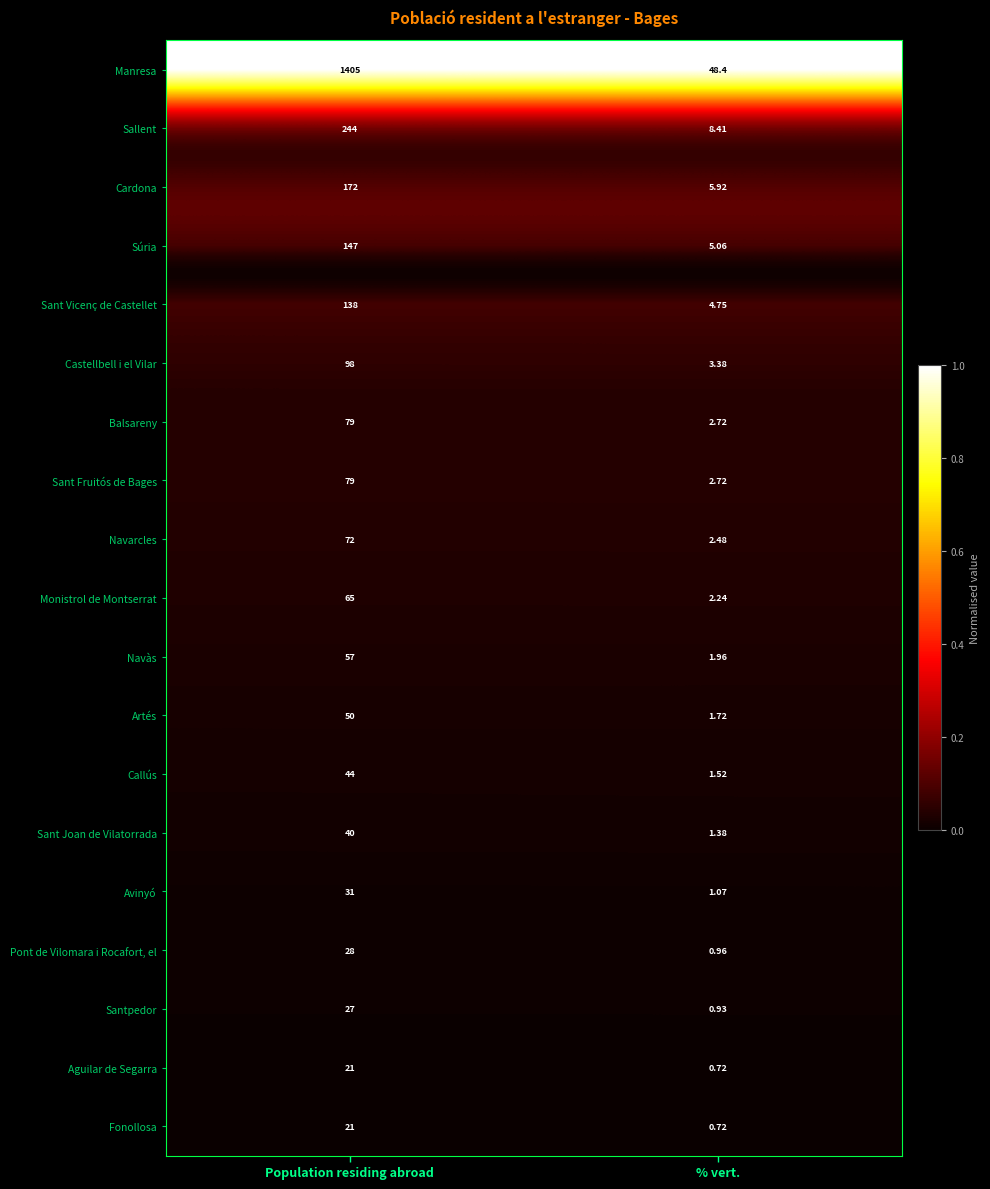

At which category is the sum across all series the highest?

Population residing abroad